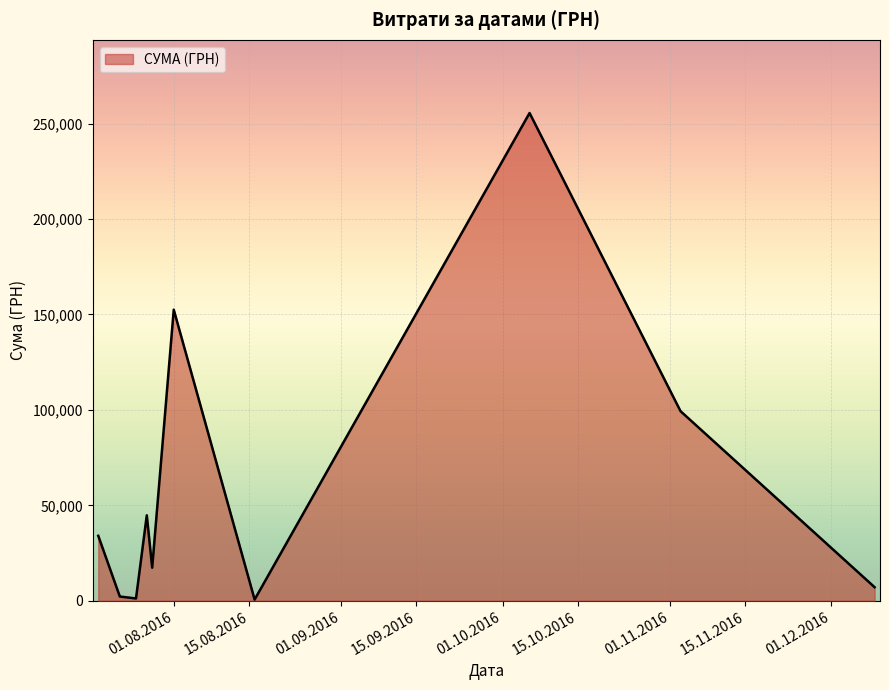

What is the difference between the maximum and minimum values?

254950.2